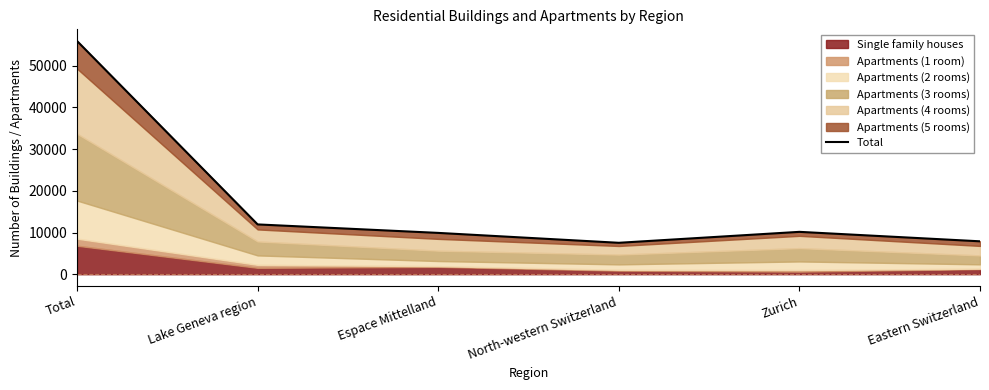

At which label is the value closest to 31724?

Lake Geneva region